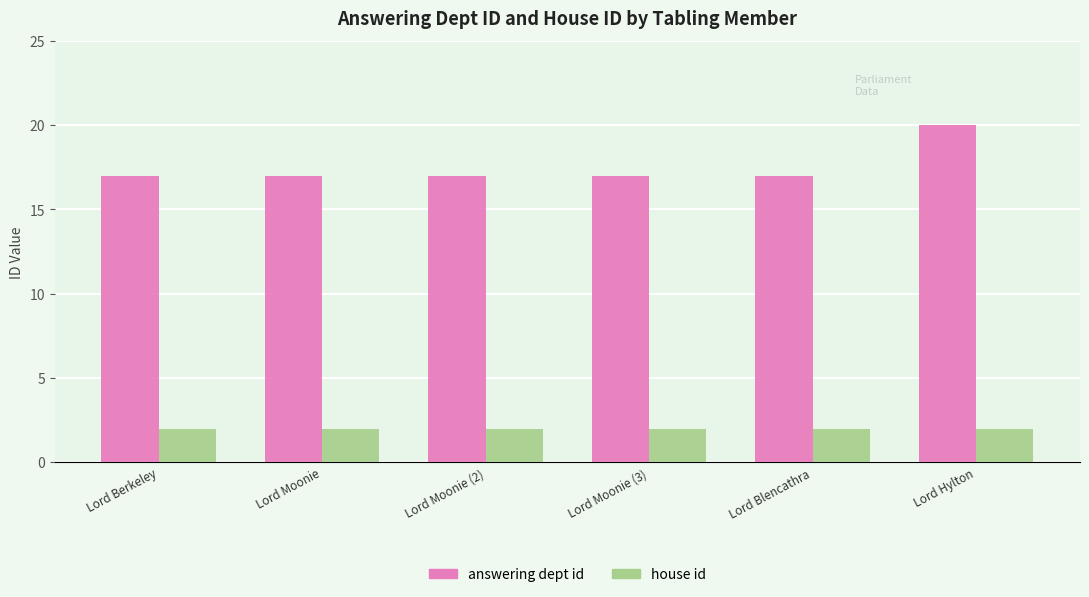

How many bars are there in total?

12